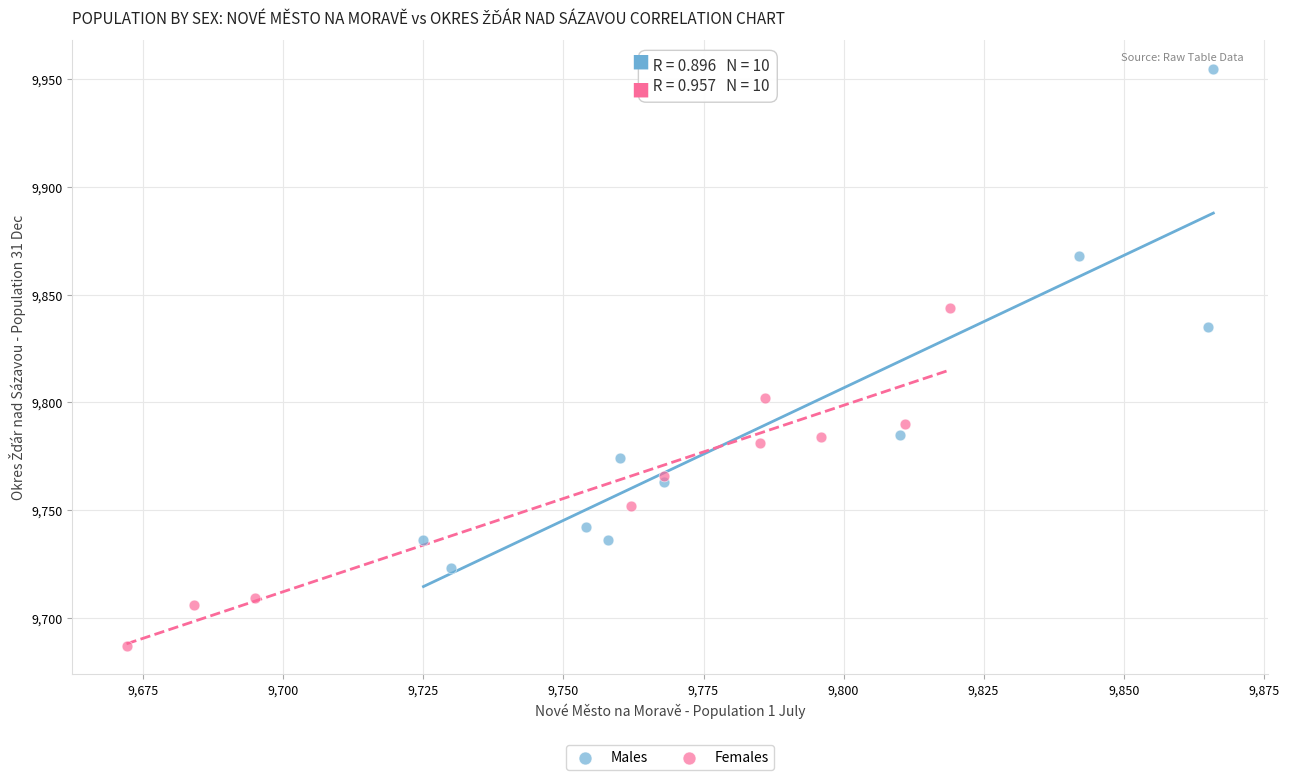

Which series has the widest spread of Y values?

Males